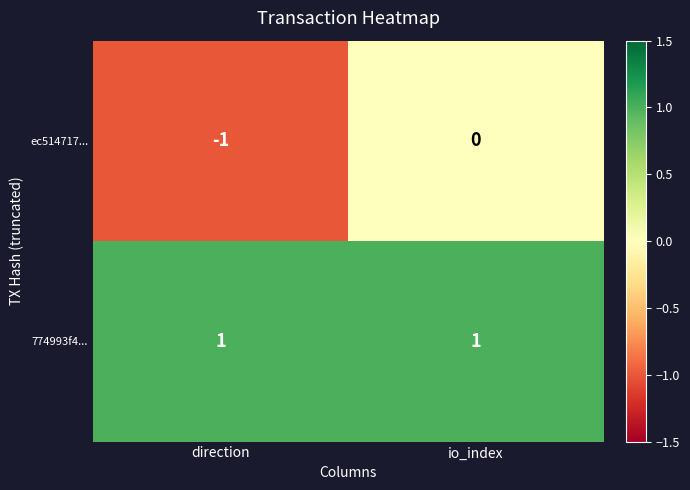

Reading left to right, what are all the values shown in this chart?

ec514717...: direction=-1	io_index=0
774993f4...: direction=1	io_index=1